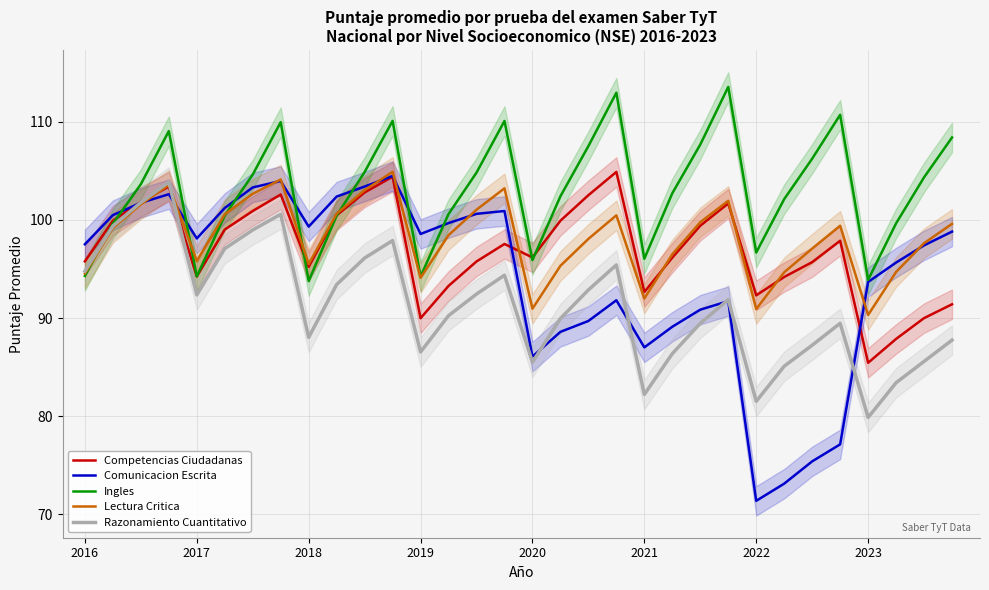

Is it true that Competencias Ciudadanas equals 33.8 at 2020?

False